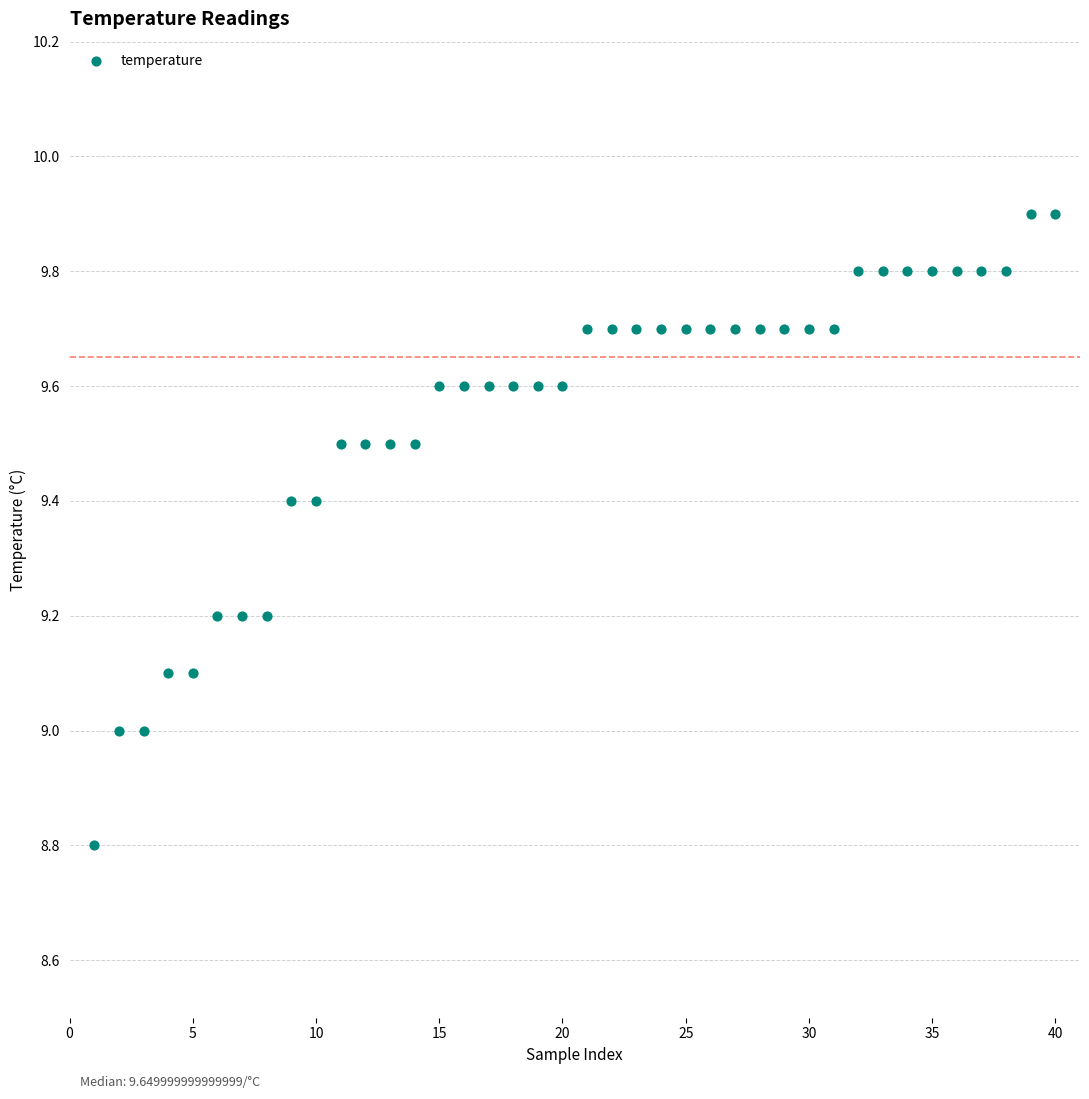

What is the range of Y values (max minus min)?

1.1